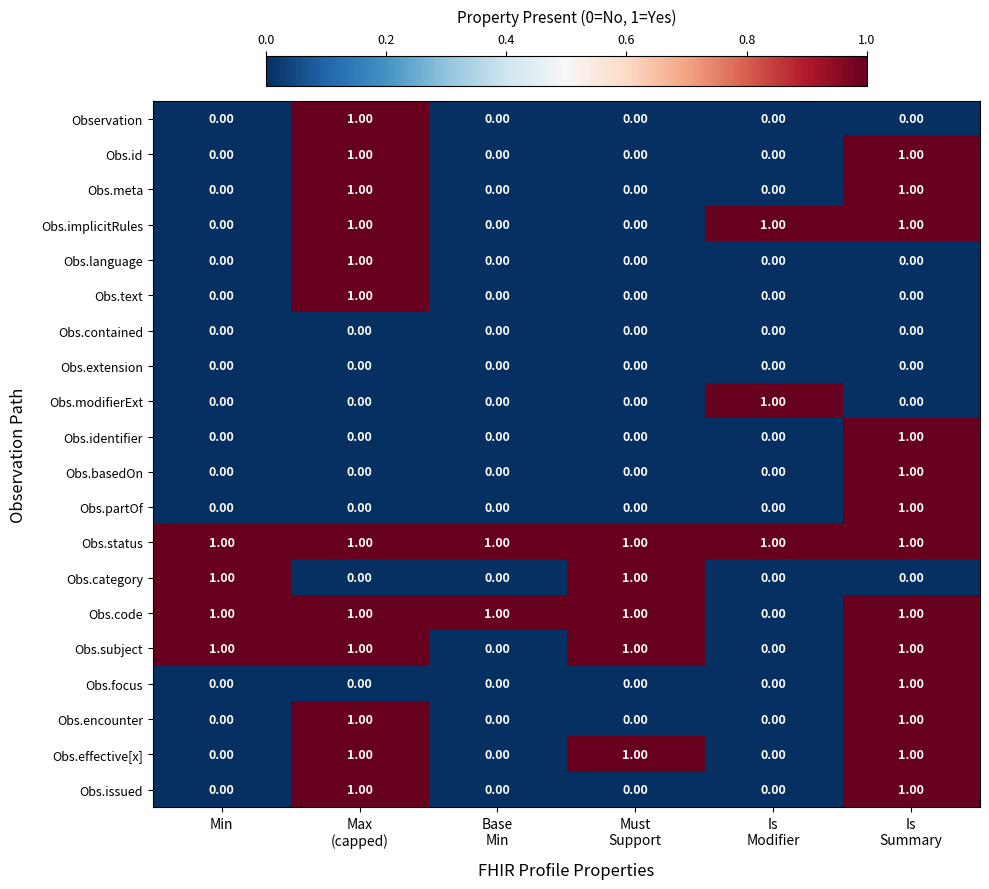

Which series has the largest total across all categories?

Obs.status